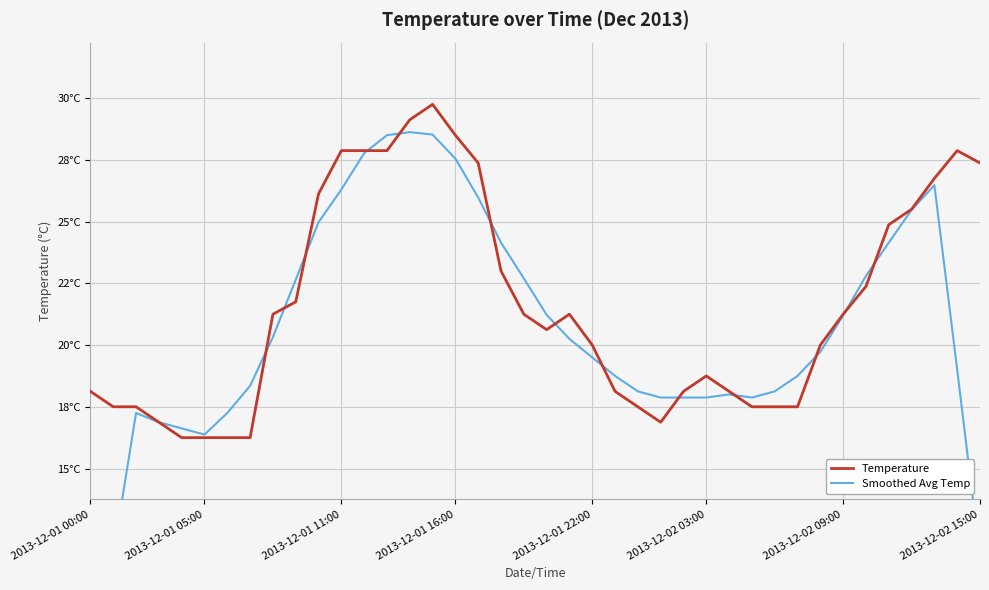

What are all the series names shown in the legend?

Temperature, Smoothed Avg Temp